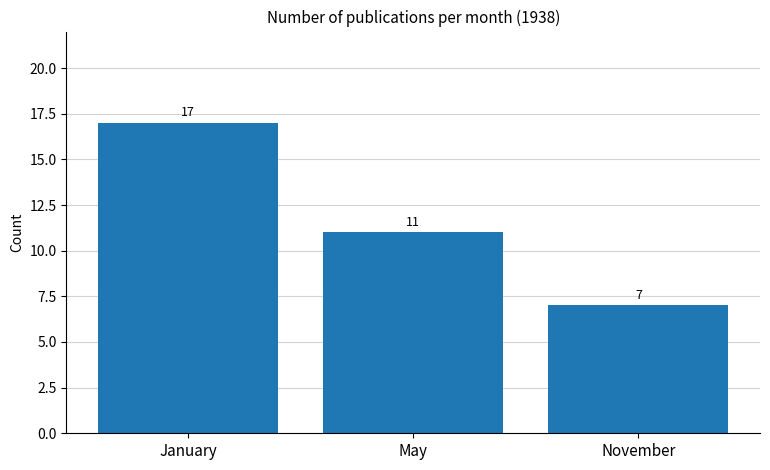

List the labels in order of value, smallest first.

November, May, January